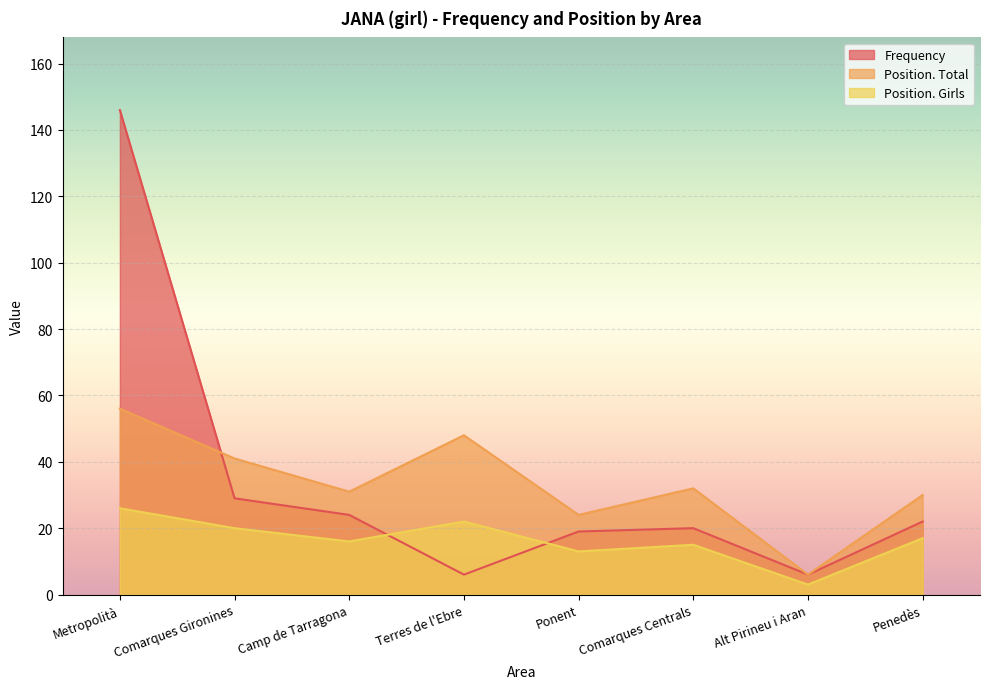

True or false: Frequency has a value of 22 at Penedès.

True